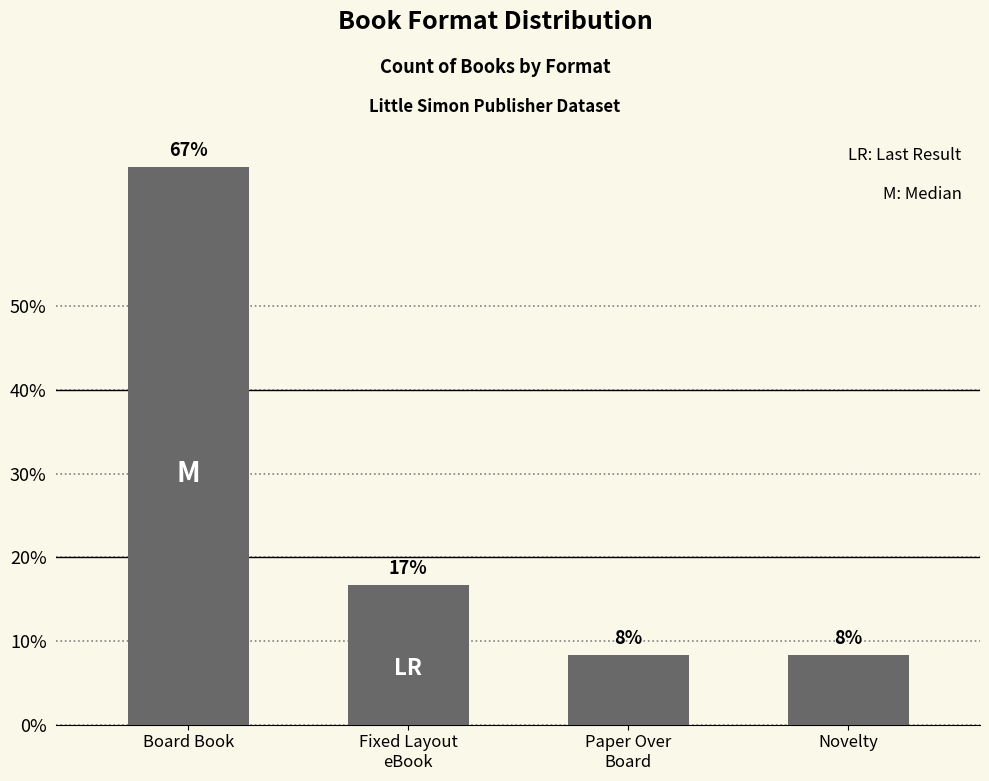

Does the chart contain any negative values?

No